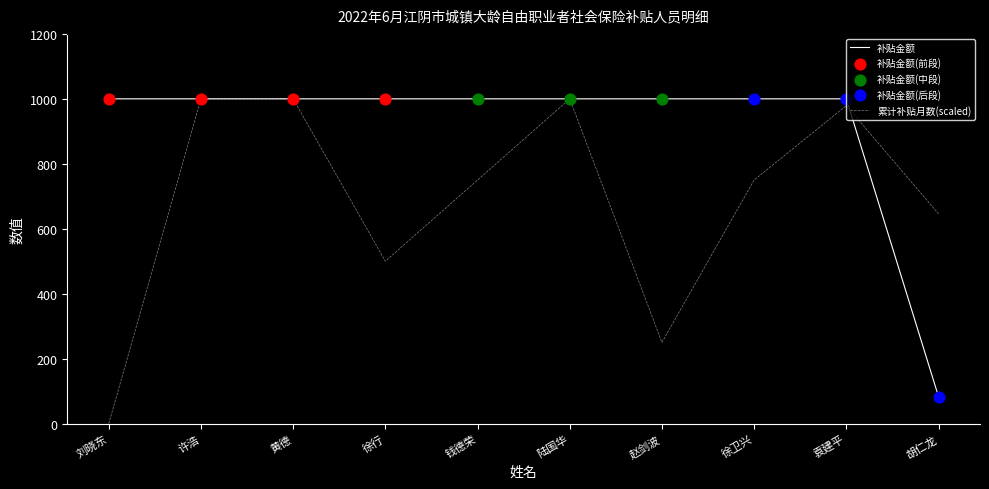

Is the value of 补贴金额 at 陆国华 greater than the value of 累计补贴月数(scaled) at 胡仁龙?

Yes